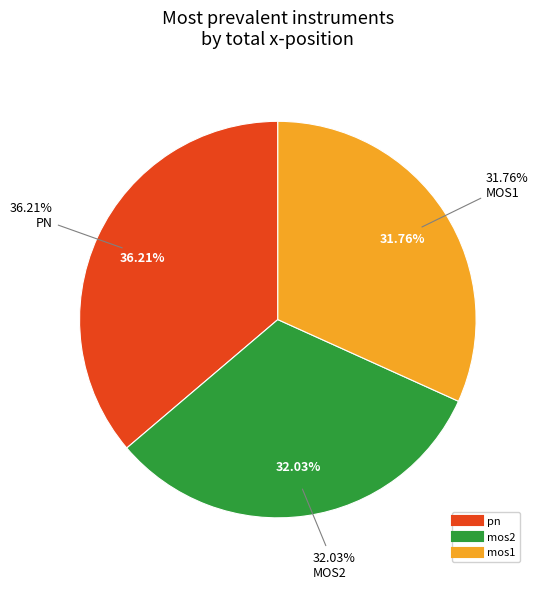

Which series has the widest spread of values?

mos2